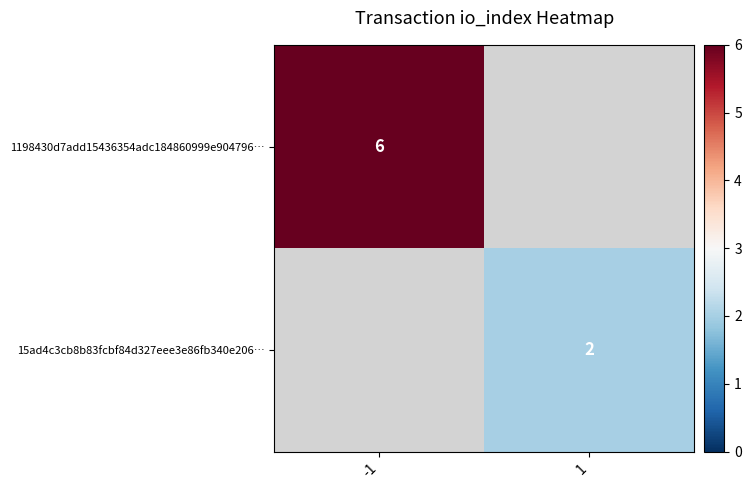

True or false: 1198430d7add15436354adc184860999e904796… has a value of 3 at -1.

False